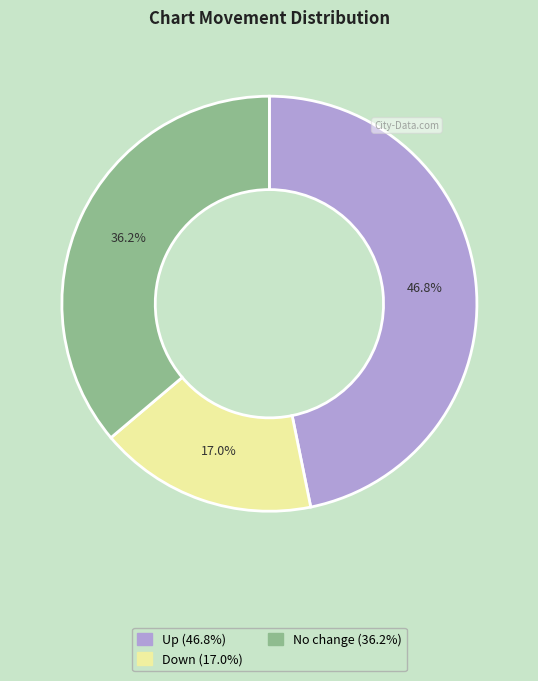

Is there a majority slice in this chart?

No